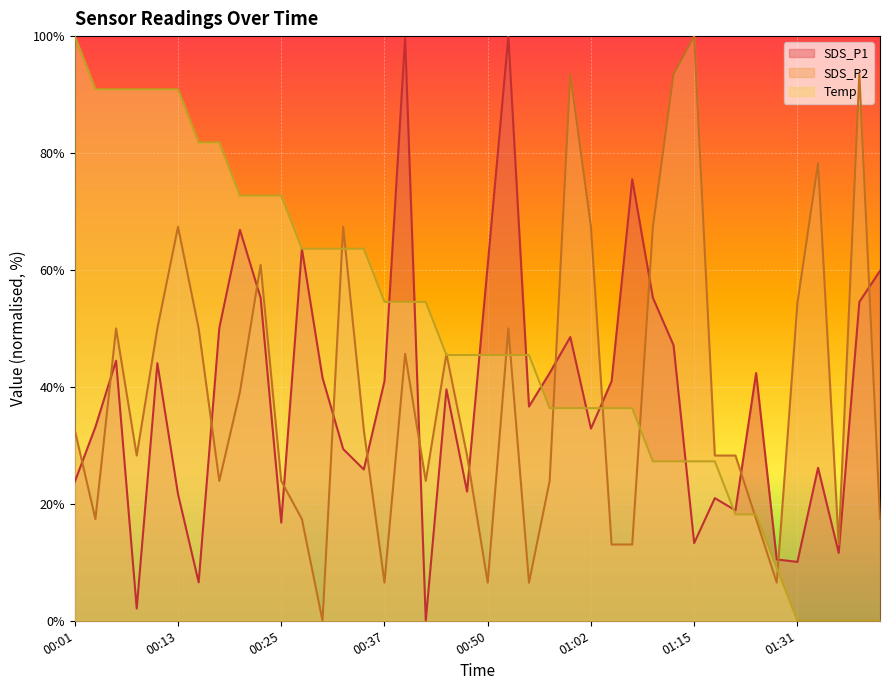

Is the value of Temp at 00:20 greater than the value of SDS_P2 at 00:57?

Yes